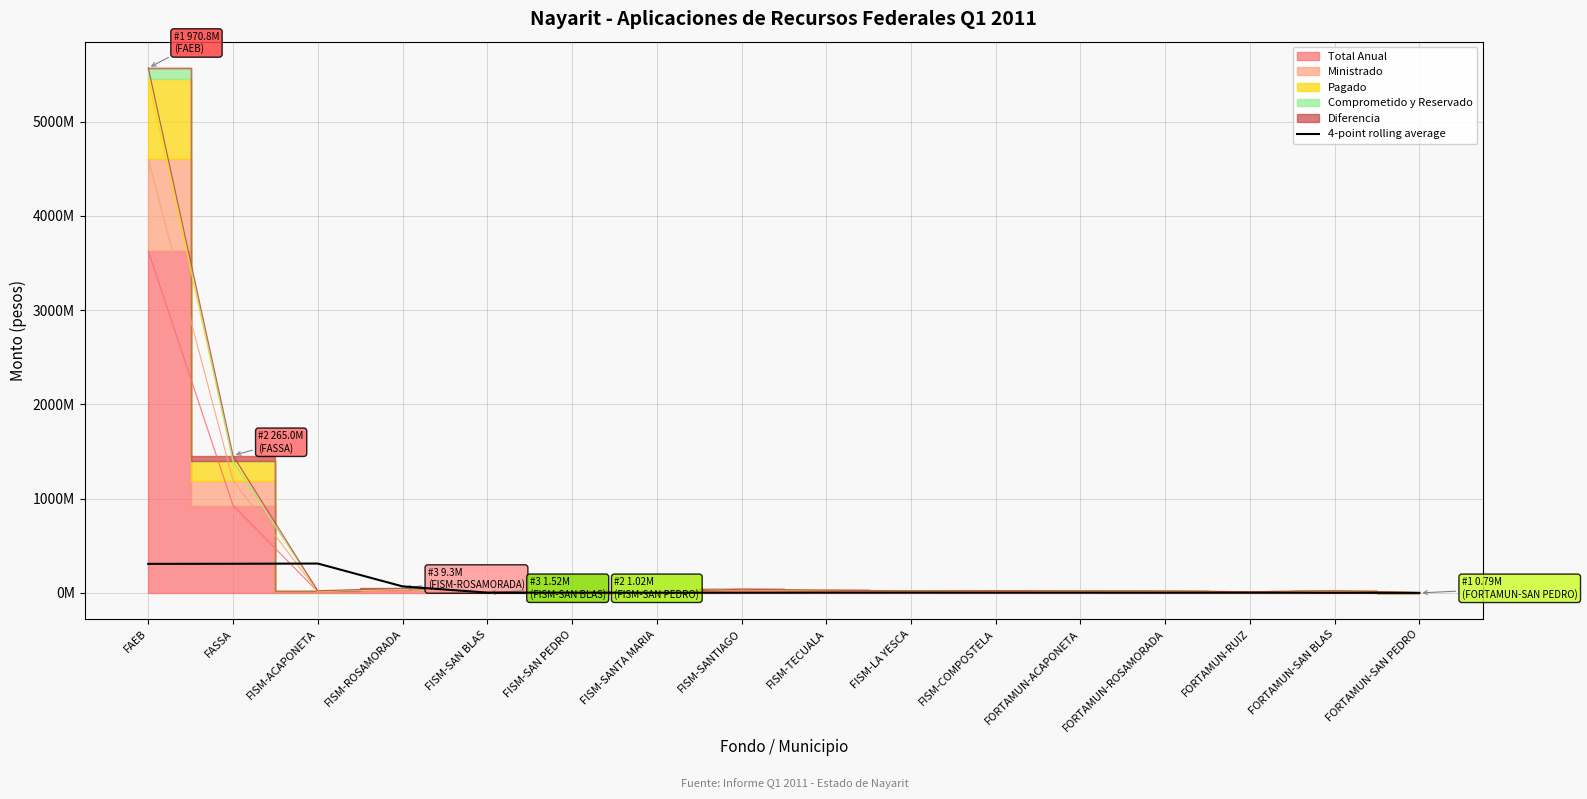

What is the smallest value displayed?

1446009.8